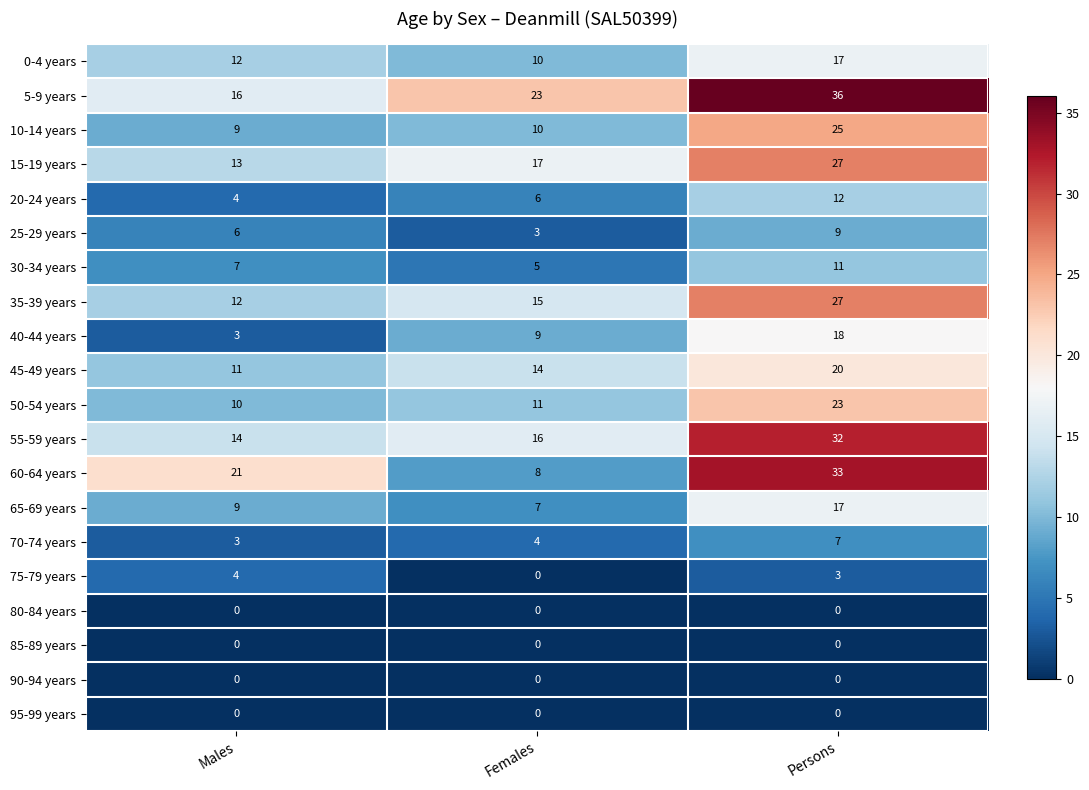

What is the difference between the second highest and minimum values in the 15-19 years series?

4